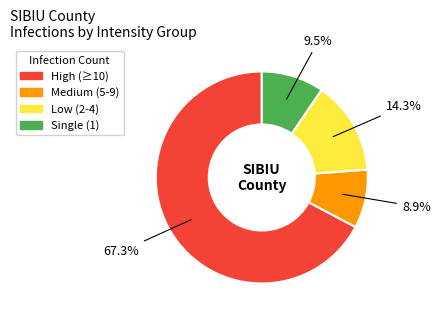

Is there any slice that represents more than half of the pie?

Yes